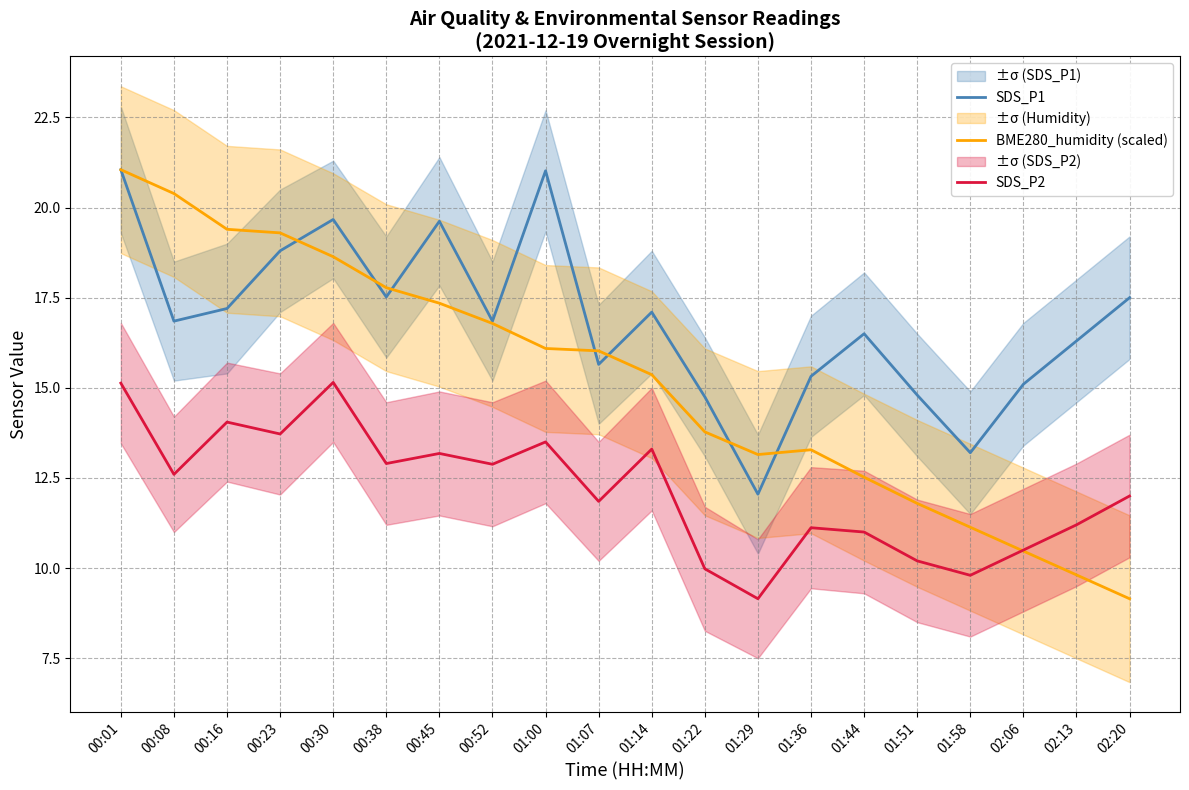

Reading right to left, what are all the values shown in this chart?

SDS_P1: 17.5	16.3	15.1	13.2	14.8	16.5	15.3	12.1	14.8	17.1	15.7	21.0	16.9	19.6	17.5	19.7	18.8	17.2	16.9	21.1
BME280_humidity (scaled): 9.2	9.8	10.5	11.1	11.8	12.5	13.3	13.1	13.8	15.4	16.0	16.1	16.8	17.3	17.8	18.6	19.3	19.4	20.4	21.1
SDS_P2: 12.0	11.2	10.5	9.8	10.2	11.0	11.1	9.2	10.0	13.3	11.8	13.5	12.9	13.2	12.9	15.2	13.7	14.1	12.6	15.1